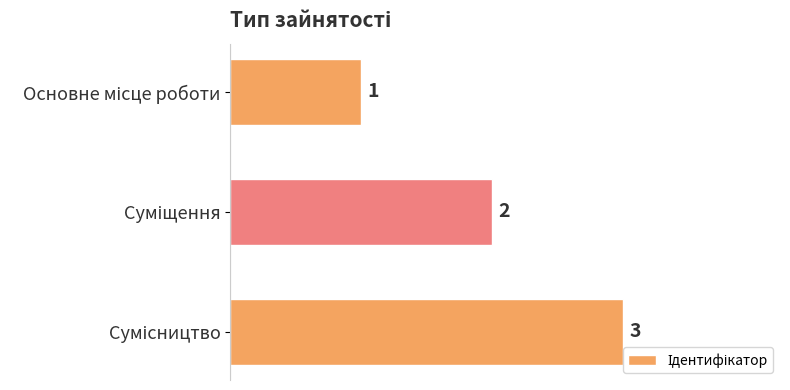

What is the smallest value displayed?

1